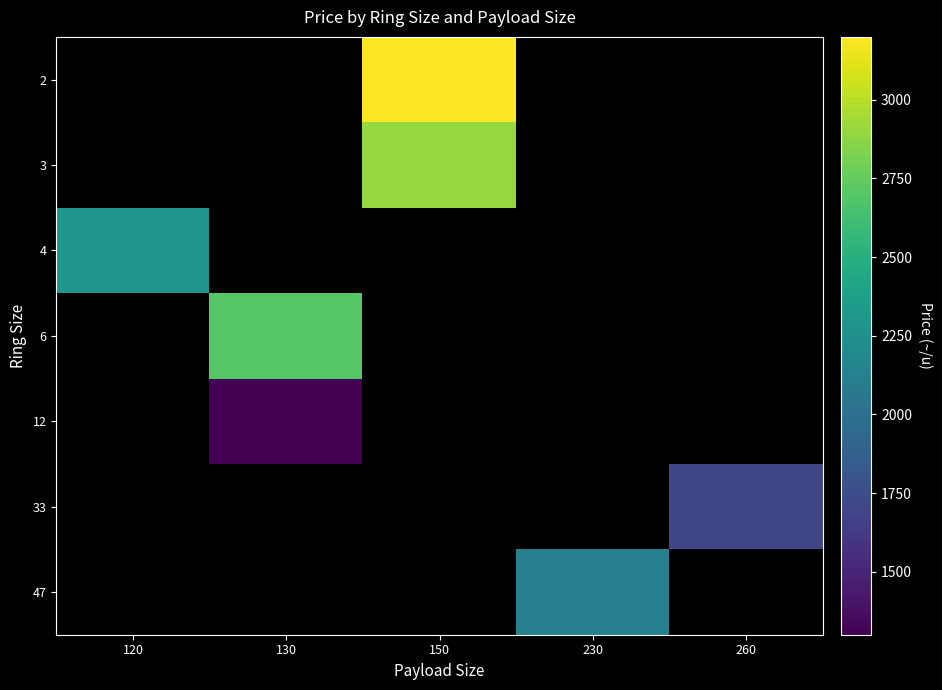

Is the value of 33 at 260 greater than the value of 4 at 230?

No